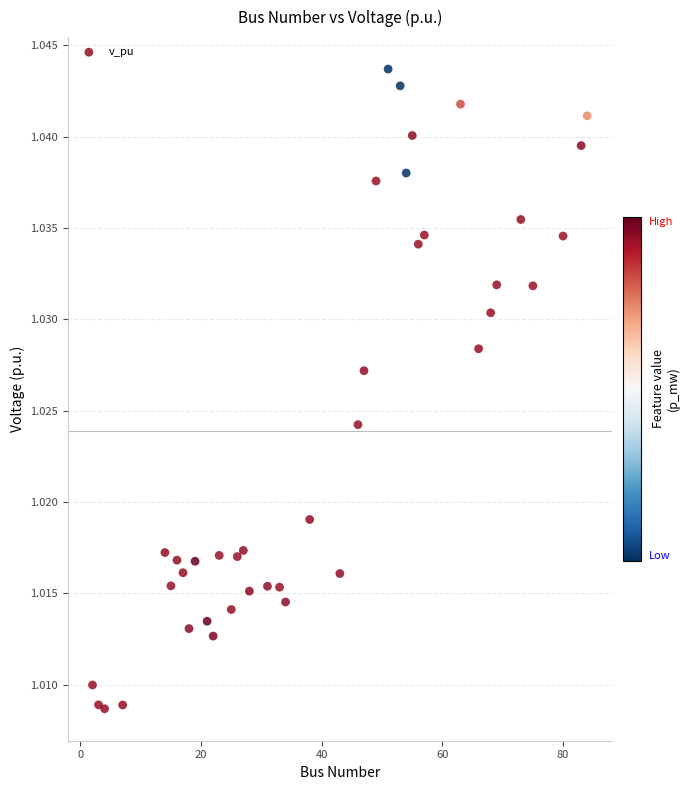

What is the range of X values (max minus min)?

82.0